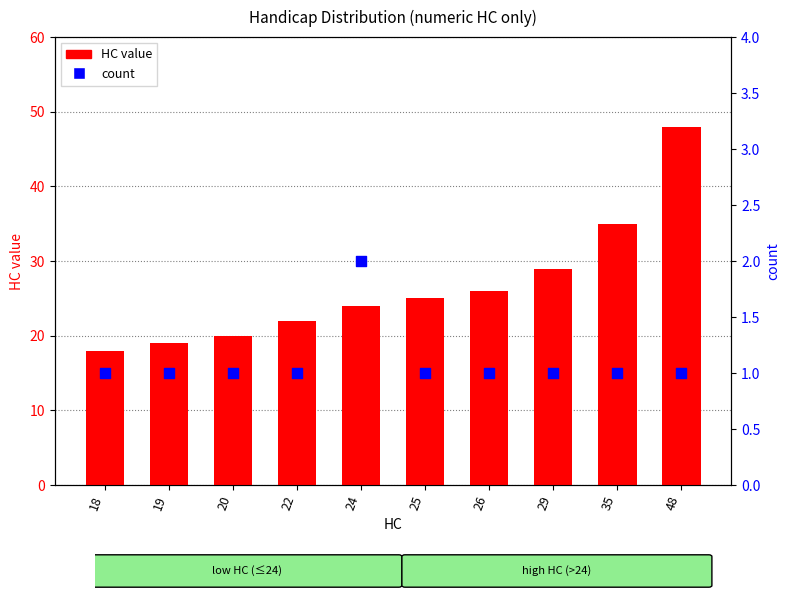

Which series has the largest total across all categories?

HC value